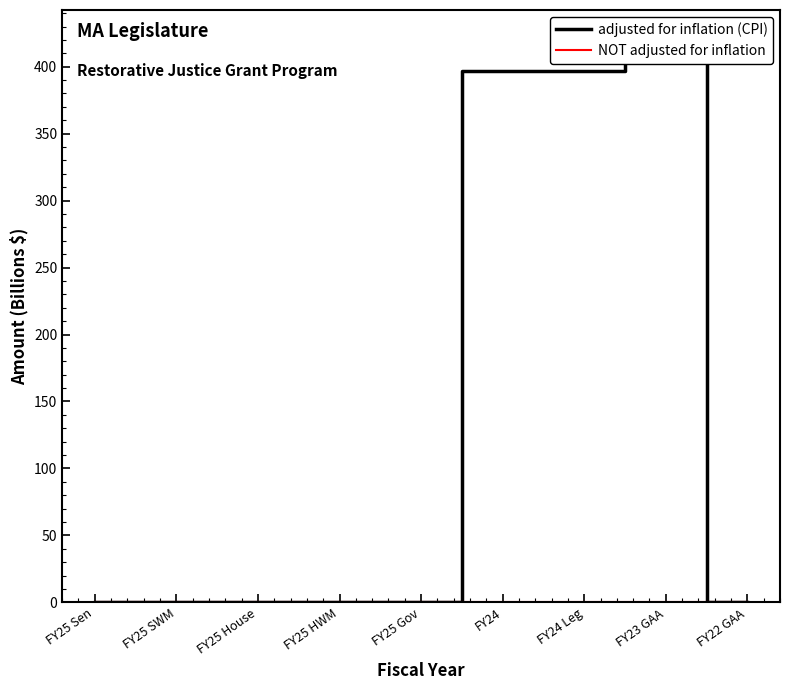

True or false: adjusted for inflation (CPI) has more than 1 interior local peaks.

False